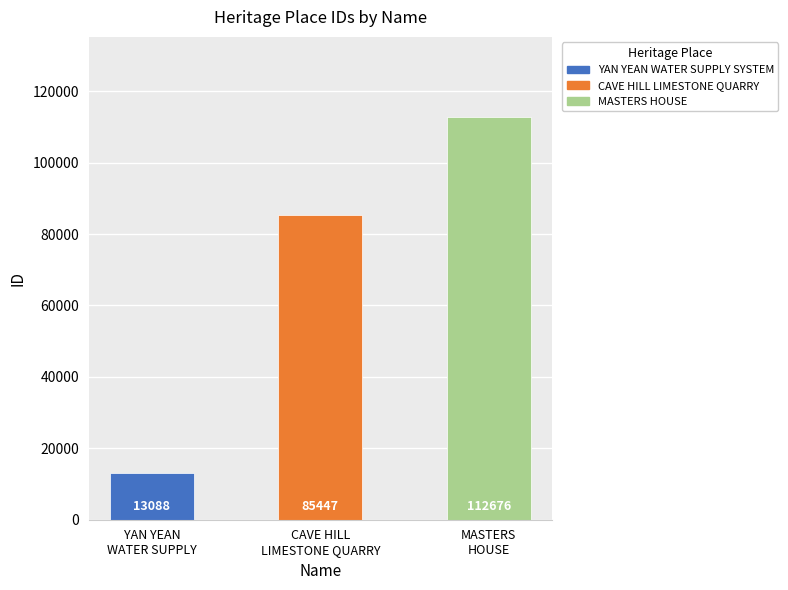

Are the bars grouped side by side (vs. stacked)?

No